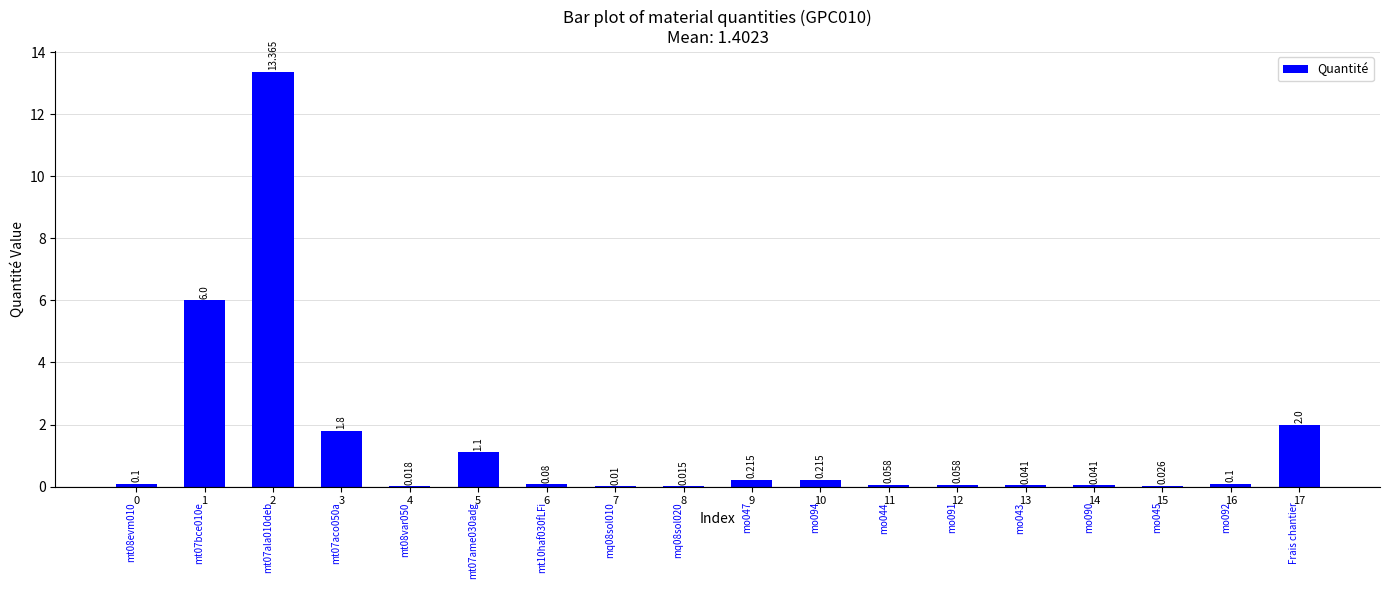

Where is the data nearest to the value 6?

1